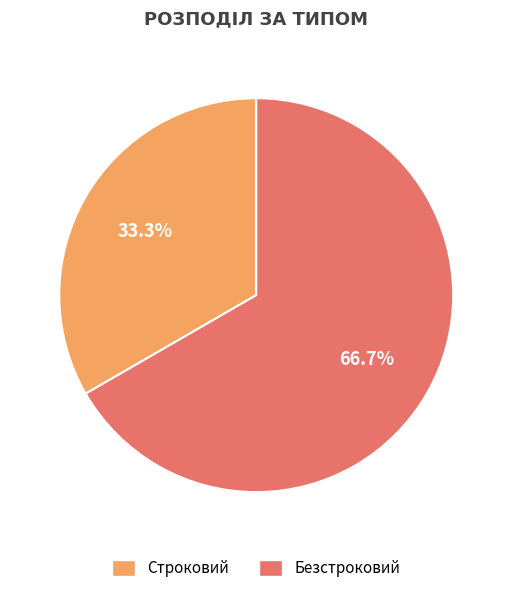

To the nearest percent, what portion does Безстроковий represent?

67%